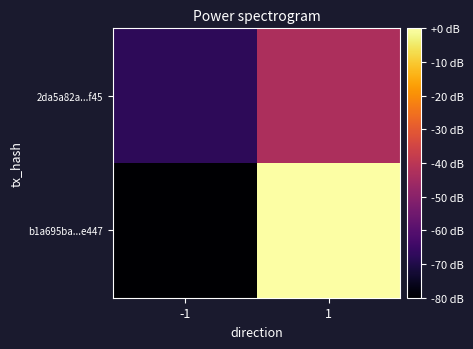

What is the total value across all series at 1?

-43.1